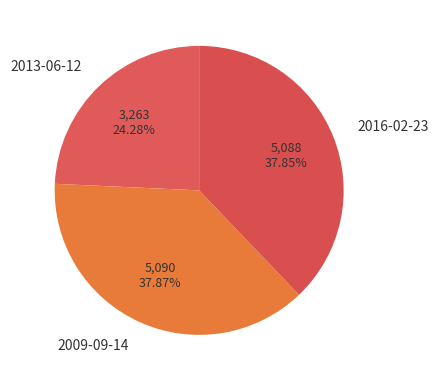

What percentage is NOT represented by 2009-09-14?

62.1%